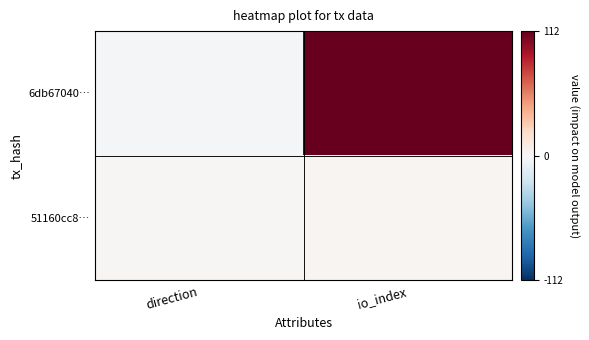

List the series in order of their peak value, lowest first.

51160cc8…, 6db67040…